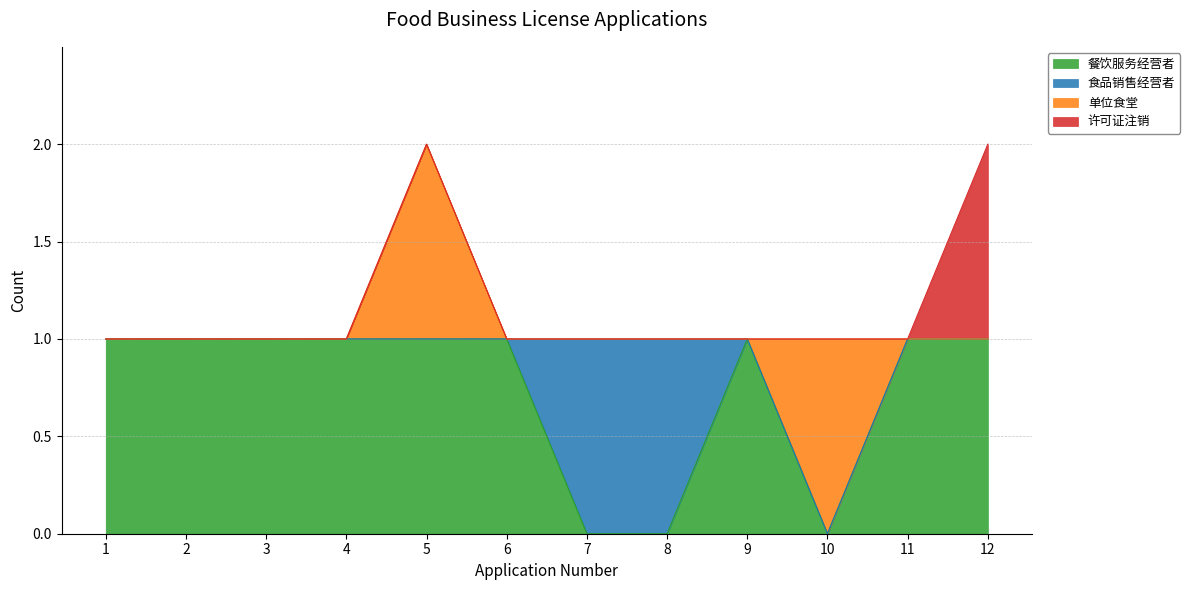

What is the difference between the maximum and second lowest values in the 餐饮服务经营者 series?

1